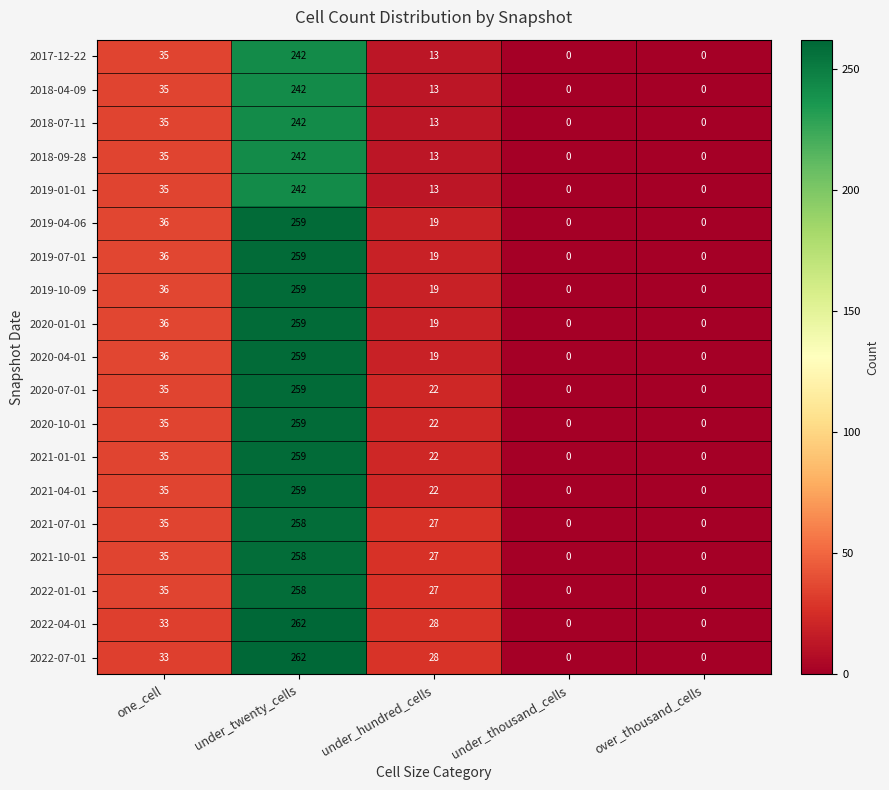

What is the difference between the second highest and minimum values in the 2022-07-01 series?

33